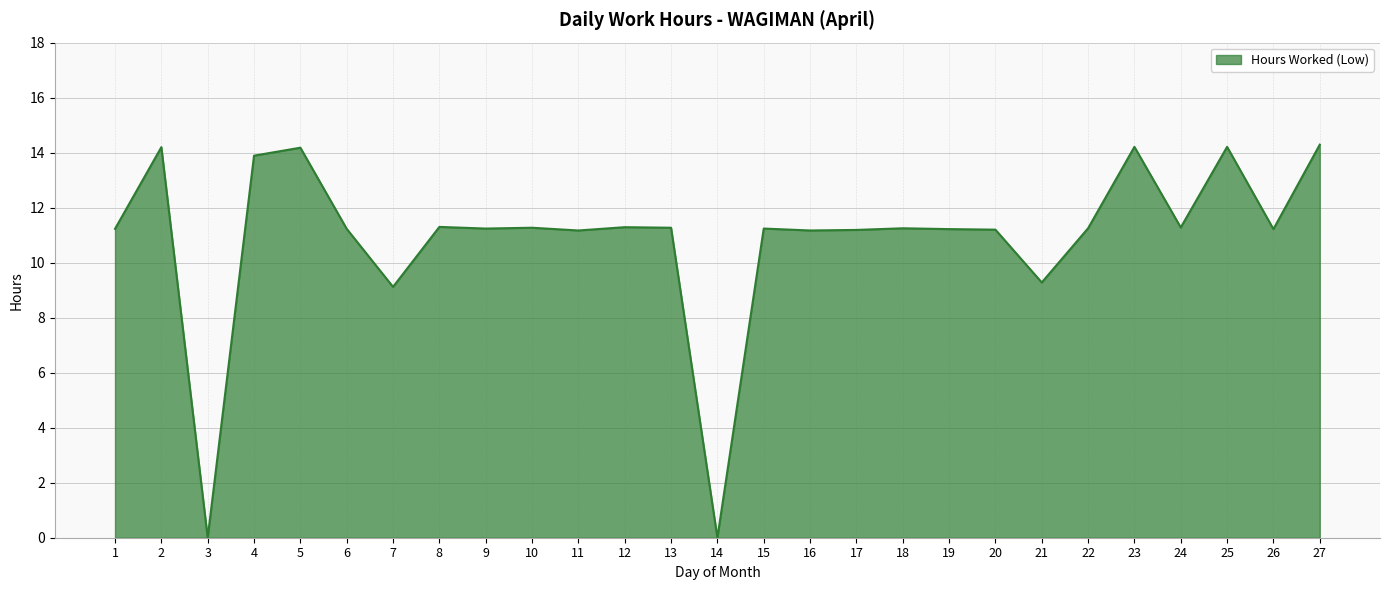

What is the change in value from 9 to 25?

+3.0